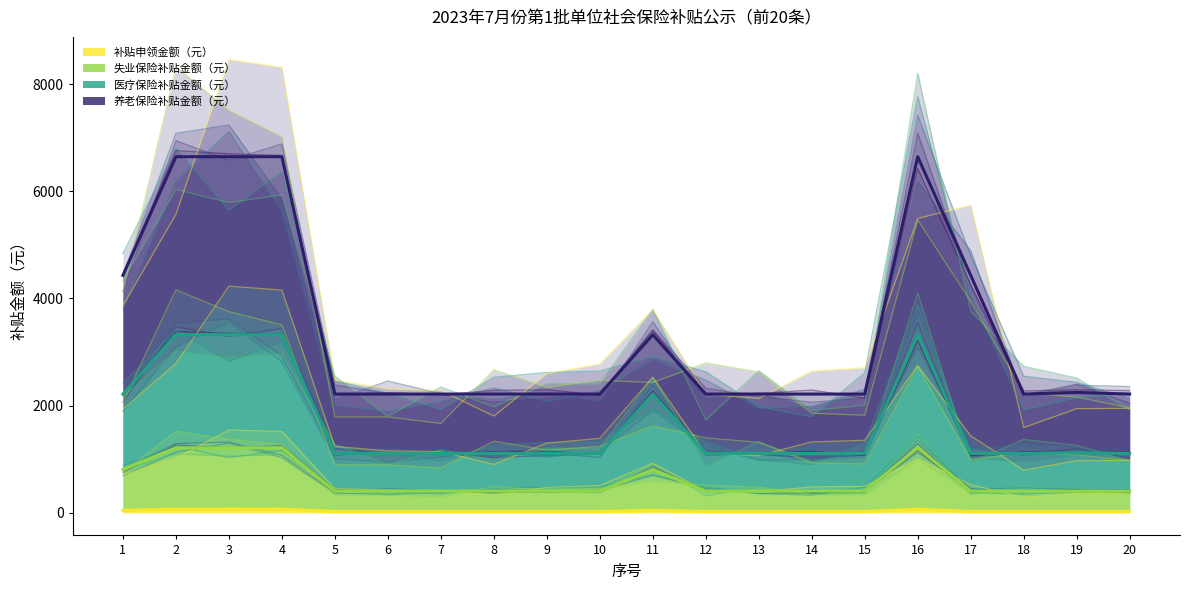

What is the average value of the 医疗保险补贴金额（元） series?

1662.4